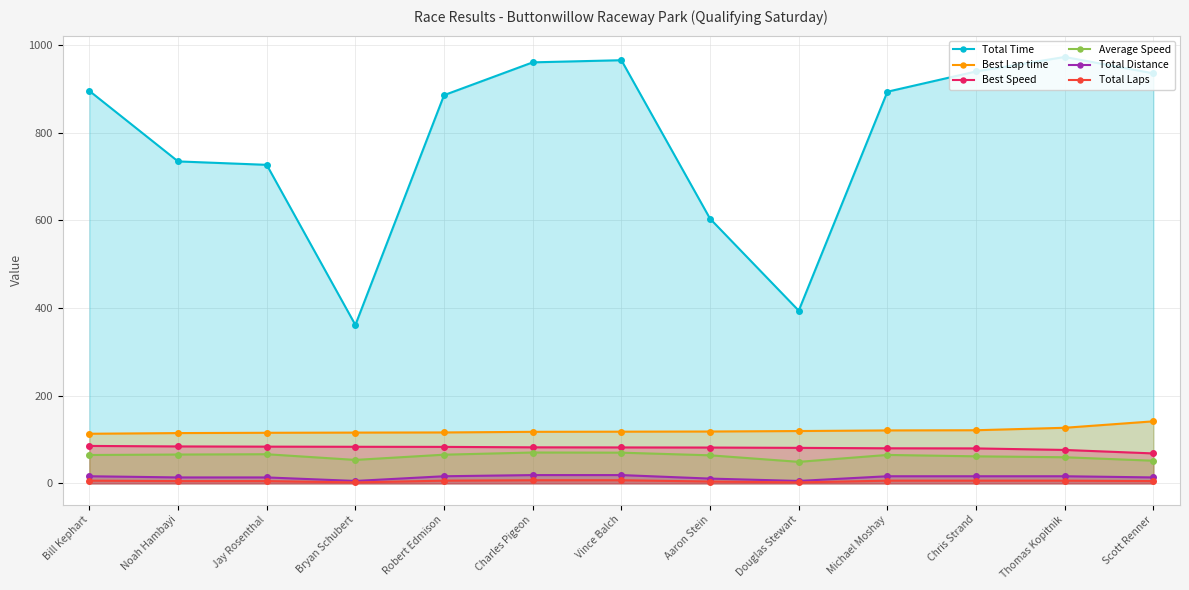

What is the approximate value of Best Speed at Chris Strand?

79.7